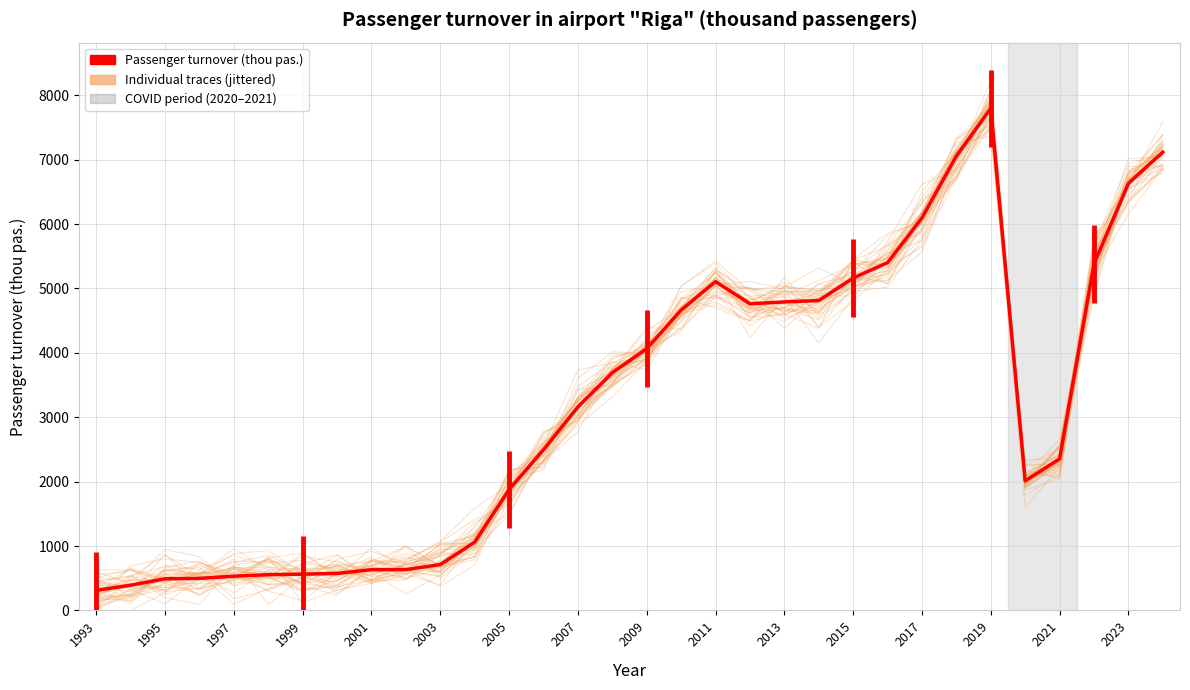

At which category does the data reach its first local peak?

2011